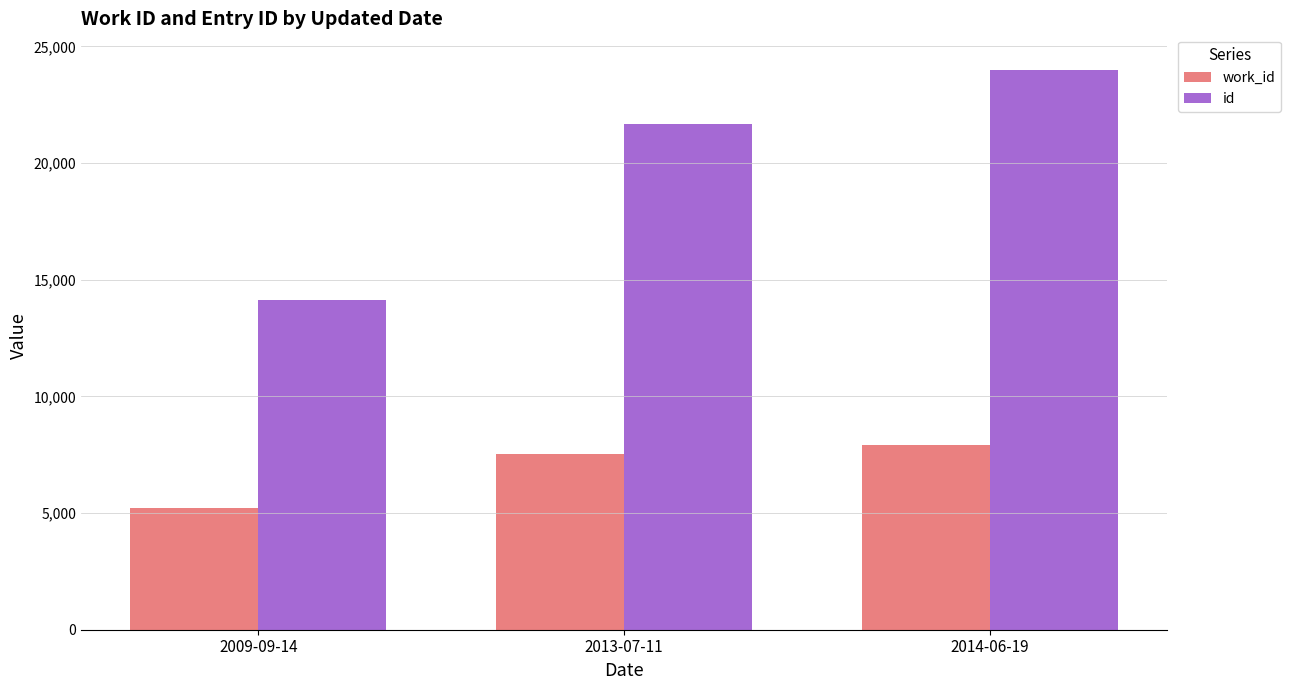

What are all the series names shown in the legend?

work_id, id